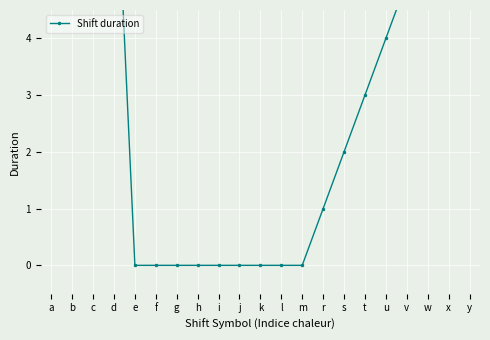

True or false: the data has more than 0 interior local peaks.

False